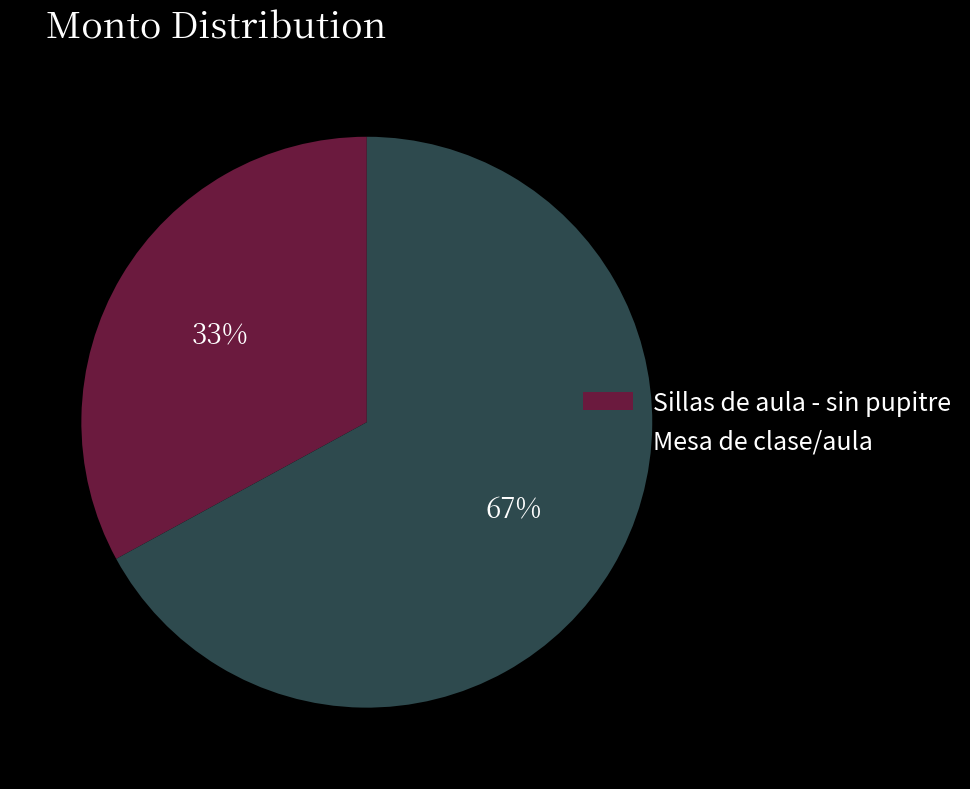

What is the smallest slice in the pie chart?

Sillas de aula - sin pupitre